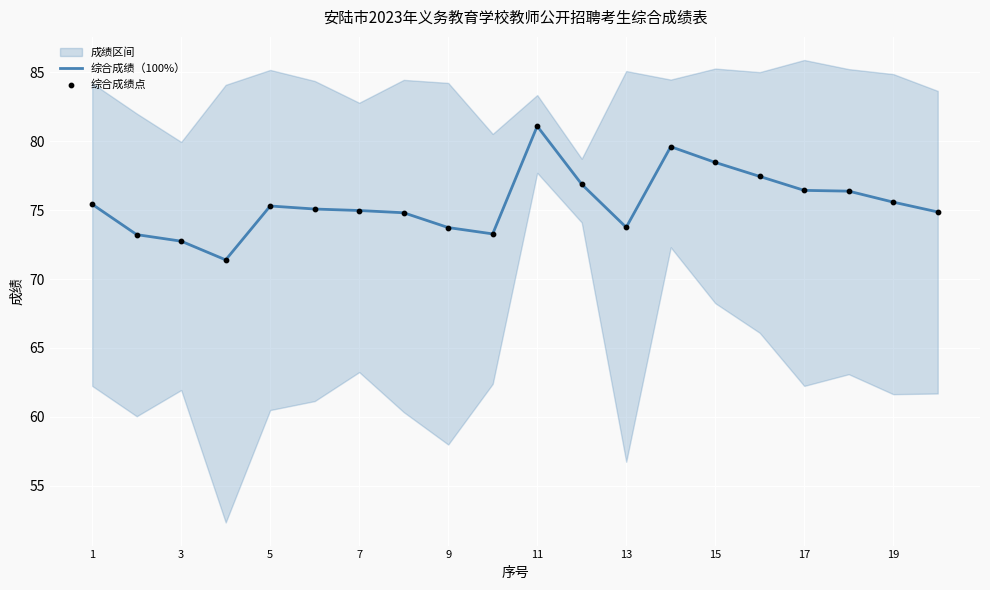

Which series reaches the minimum Y coordinate?

综合成绩（100%）